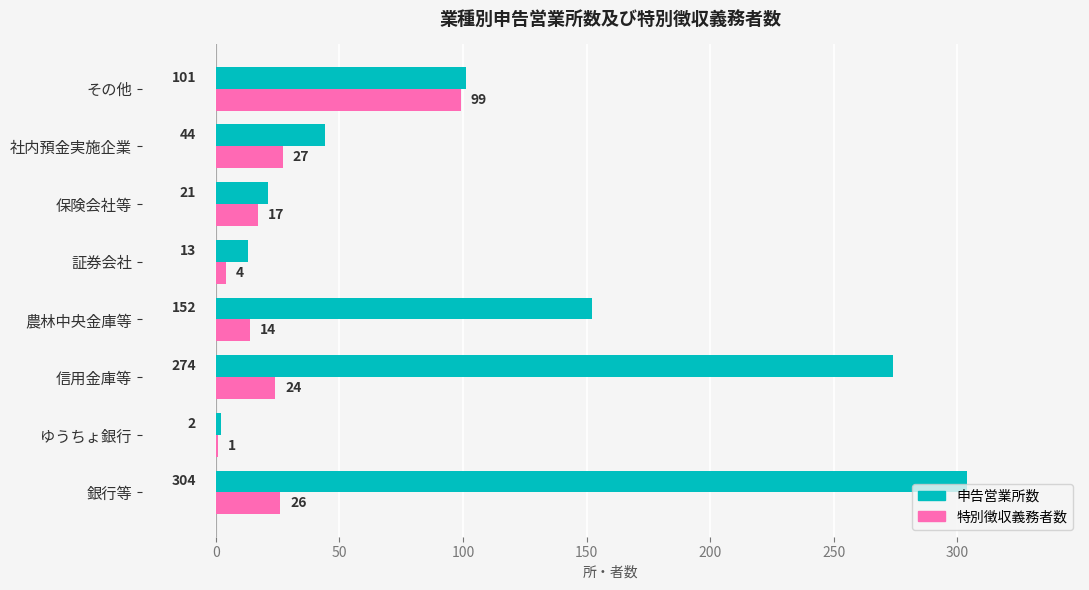

How many series are shown in this chart?

2